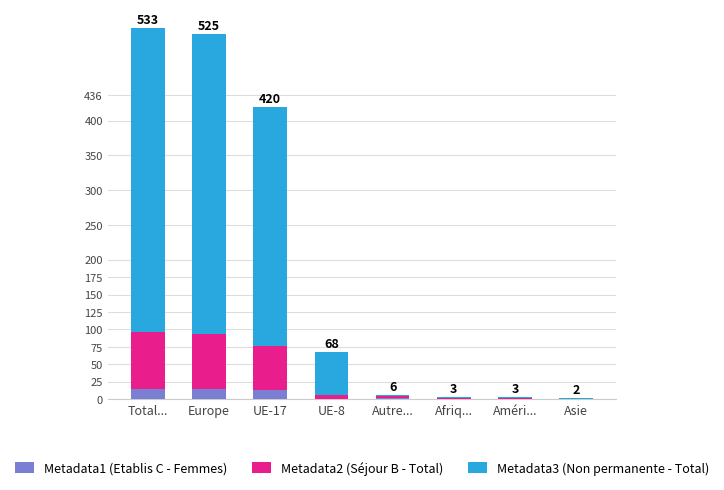

True or false: Metadata1 (Etablis C - Femmes) has a value of -6 at Asie.

False